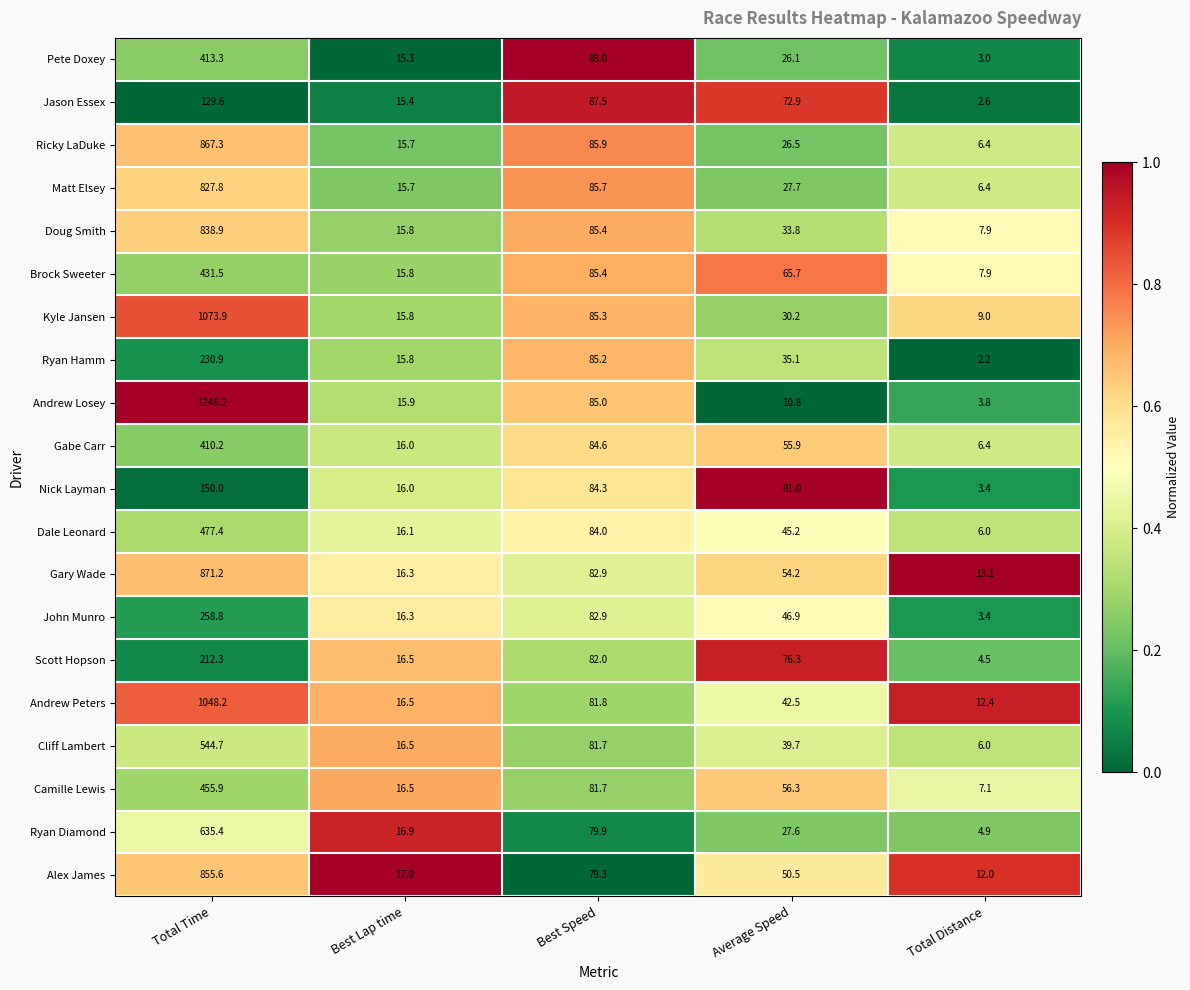

What is the sum of all Andrew Losey values?

1361.7